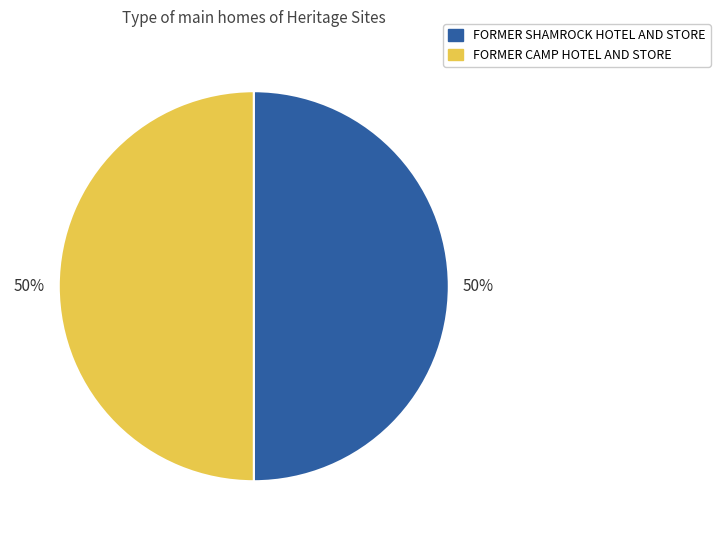

To the nearest percent, what is the average slice percentage?

50%